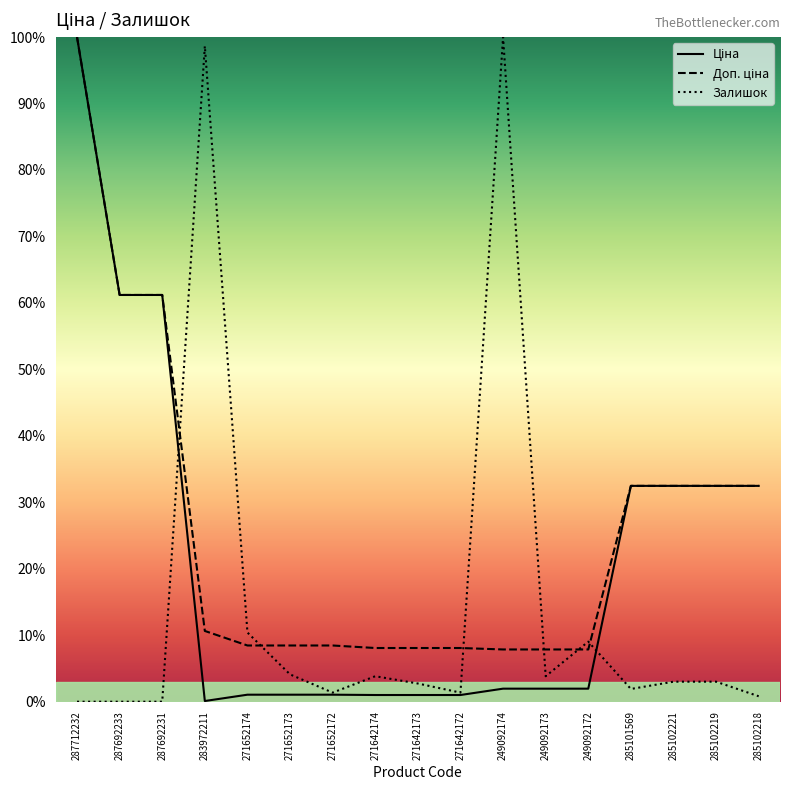

Does the chart have visible grid lines?

No